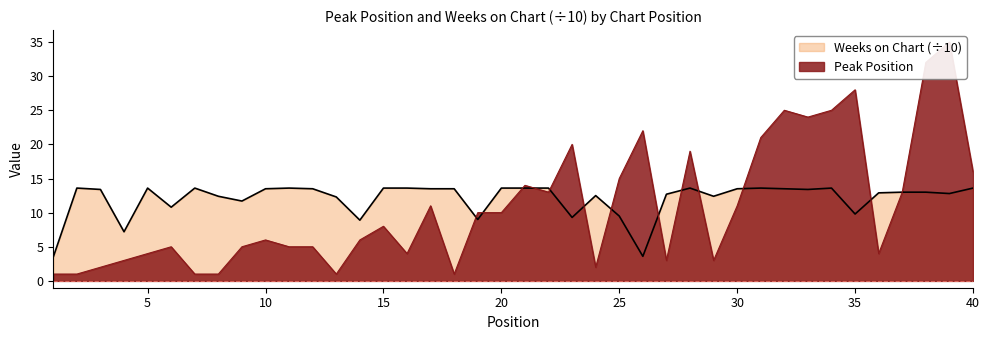

What is the difference between the Peak Position values at 2 and 5?

3.0